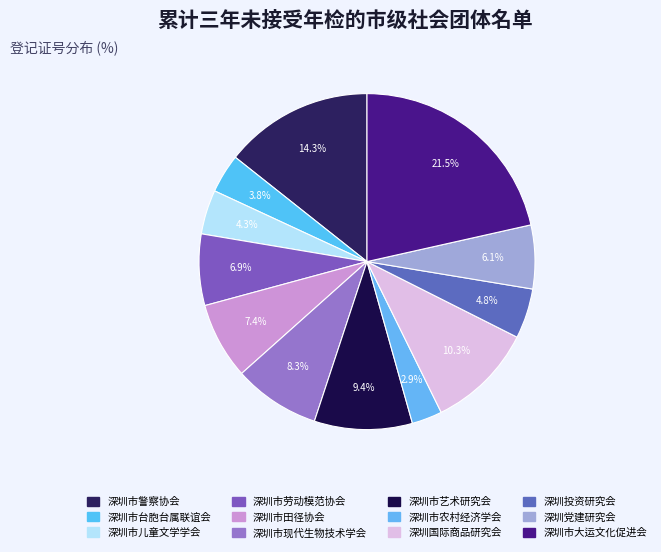

Count the number of slices in the pie.

12